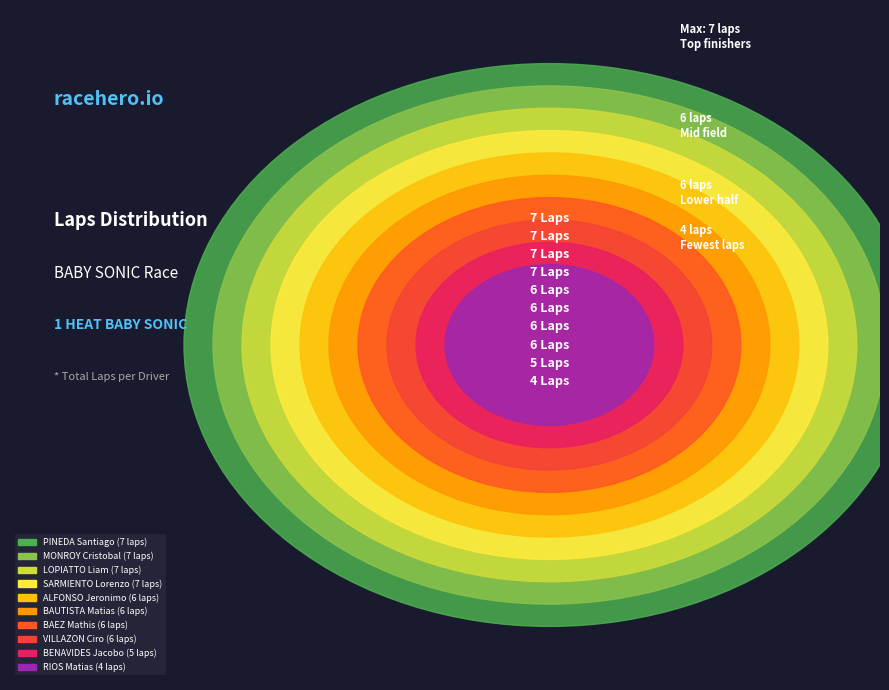

Is it true that SARMIENTO Lorenzo is 11% of the pie?

True